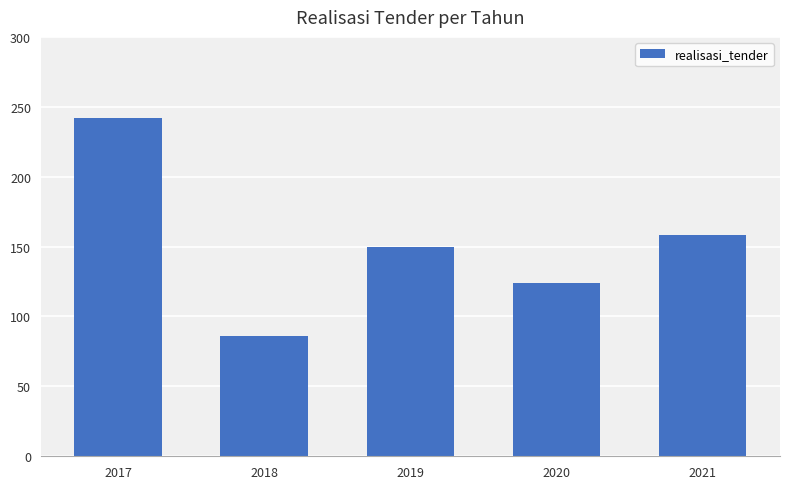

Count the number of data series in this chart.

1